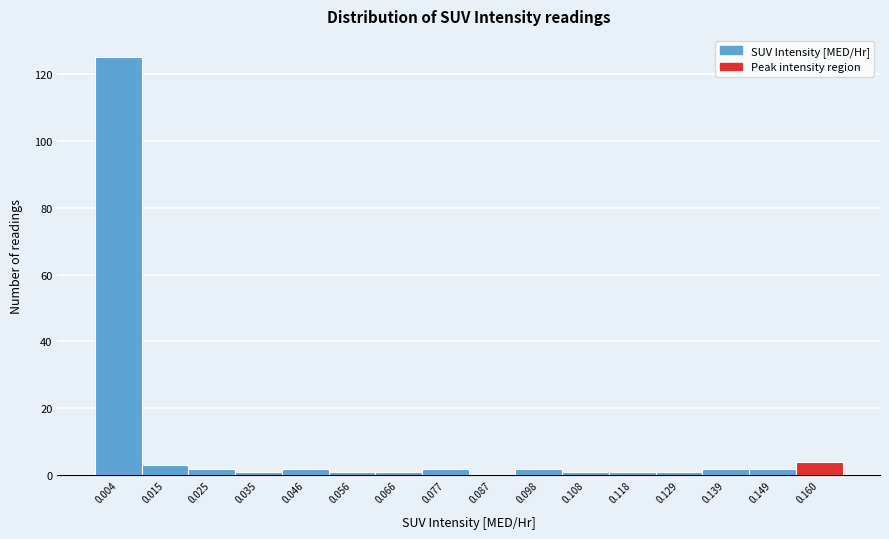

Reading left to right, list every bar in this chart as the range it spans on the x-axis followed by its height. Neither the bar edges nor the heights are printed on the chart, so give them approximately, as read against the axes.

0.000 to 0.010: 126
0.010 to 0.020: 4
0.020 to 0.030: 2
0.030 to 0.040: under 2
0.040 to 0.050: 2
0.050 to 0.062: under 2
0.062 to 0.072: under 2
0.072 to 0.082: 2
0.082 to 0.092: 0
0.092 to 0.102: 2
0.102 to 0.114: under 2
0.114 to 0.124: under 2
0.124 to 0.134: under 2
0.134 to 0.144: 2
0.144 to 0.154: 2
0.154 to 0.166: 4